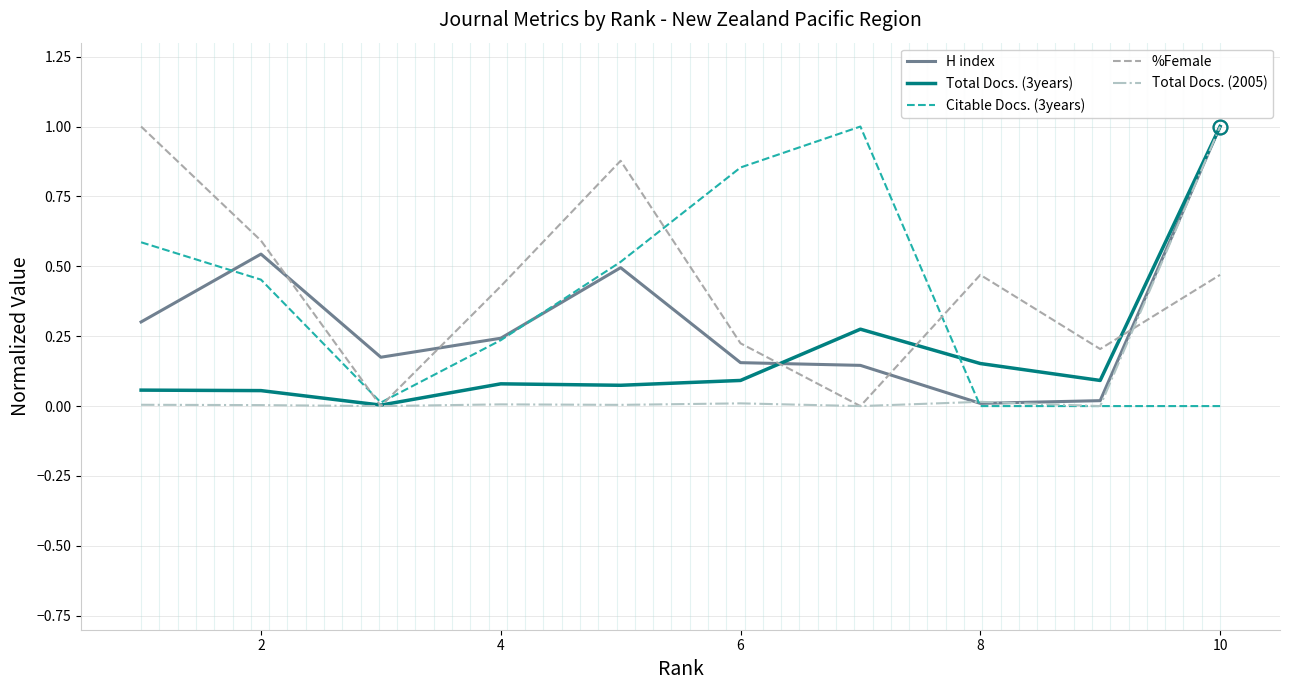

At how many categories does at least one series exceed 0?

10